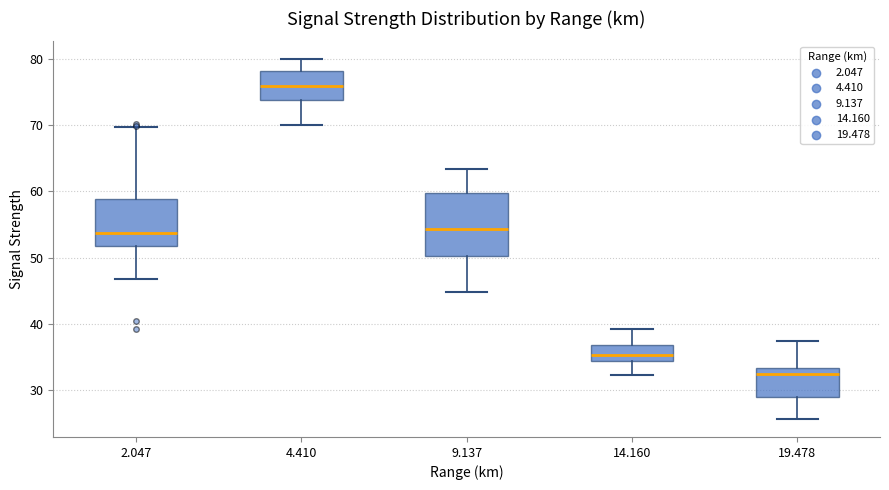

Where is the lower edge of the box at x = 4.410 on the y-axis? The values are not printed on the chart, so give them approximately, as read against the axis.

74